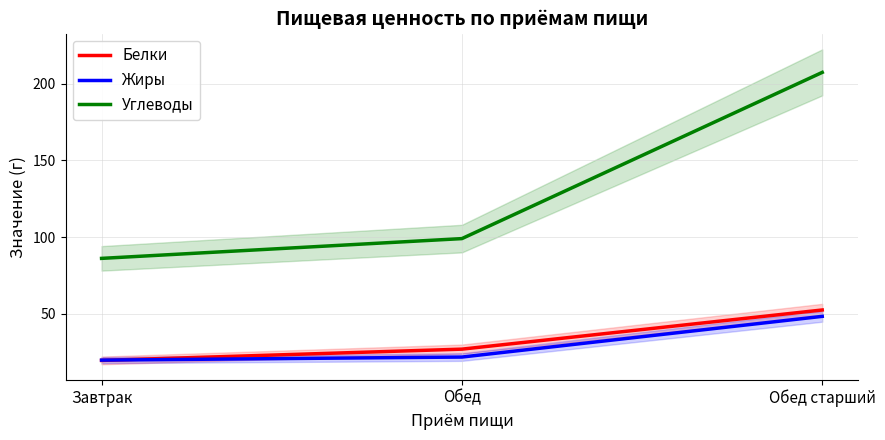

Which category has the highest value in the Углеводы series?

Обед старший